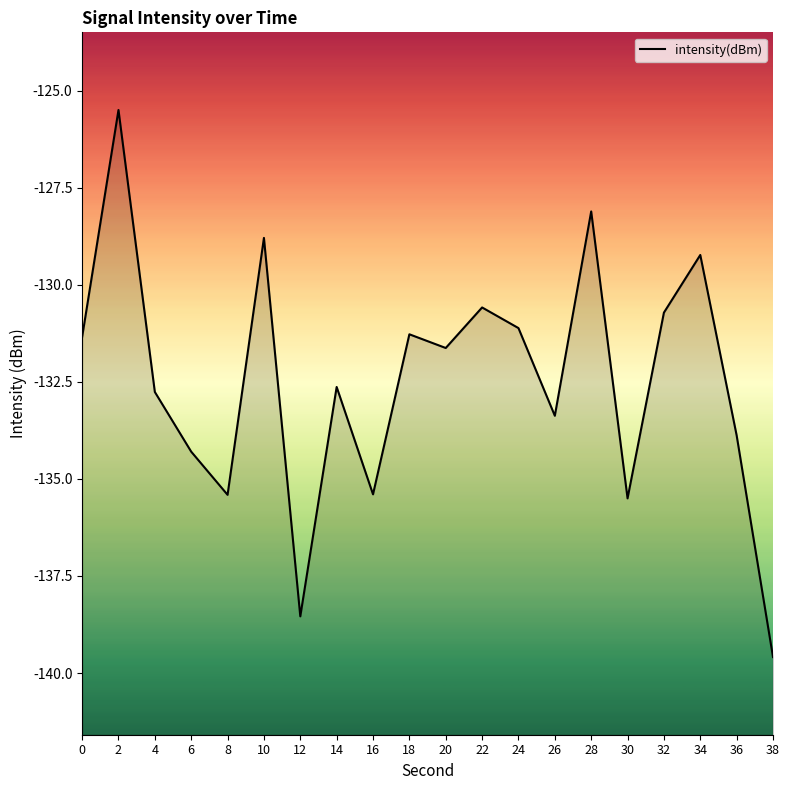

How many data points are above -131?

6